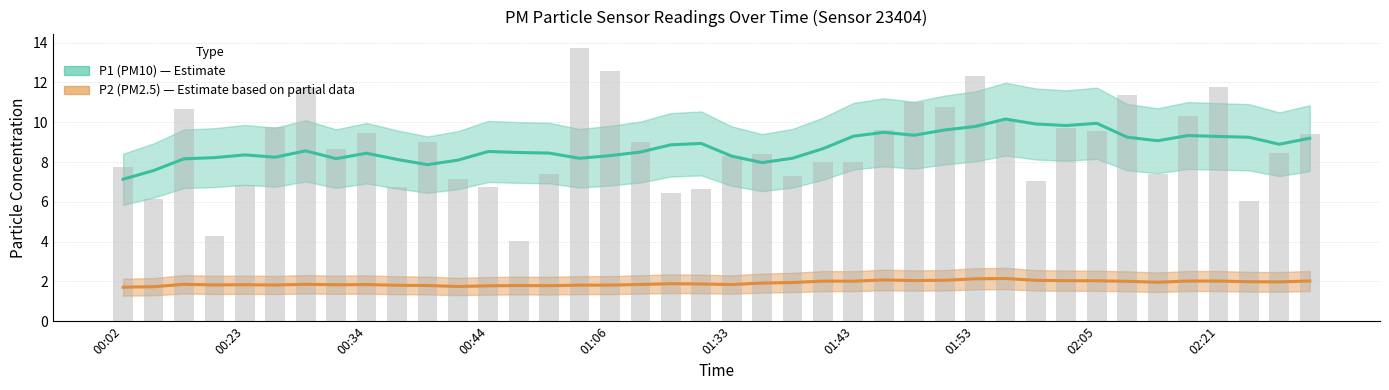

Which label corresponds to the largest value in the chart?

01:00